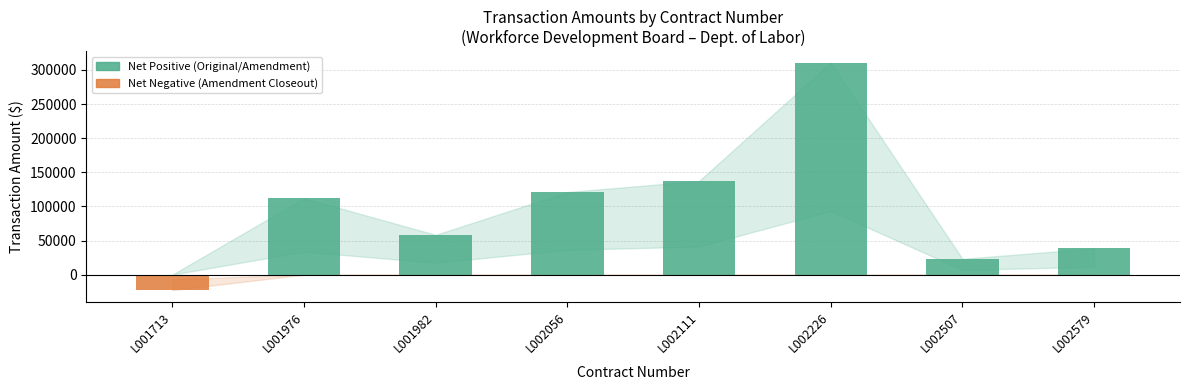

Reading left to right, transcribe all the data shown in this chart.

-22689.6	112040.4	58291.5	121112.6	137246.6	310784.7	23214.7	38457.8